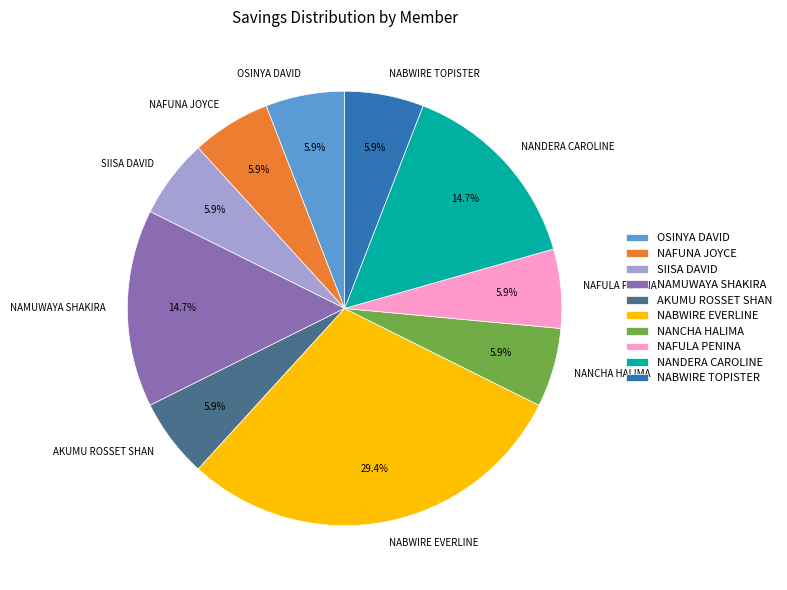

True or false: NANCHA HALIMA accounts for 6% of the total.

True